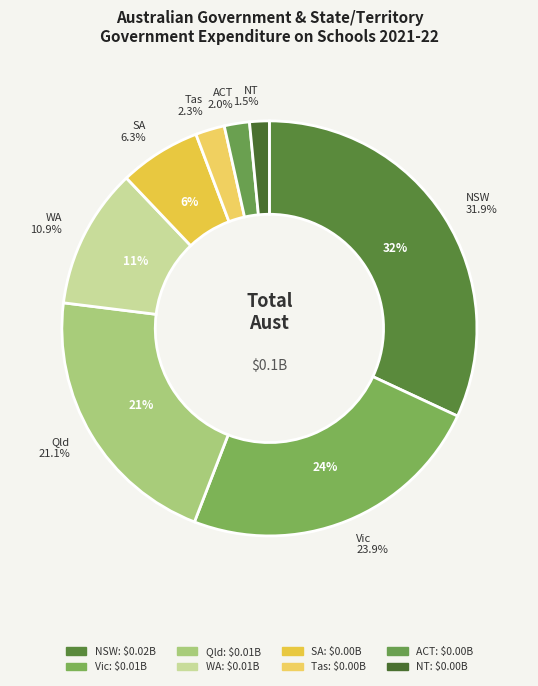

True or false: Tas accounts for 2% of the total.

True